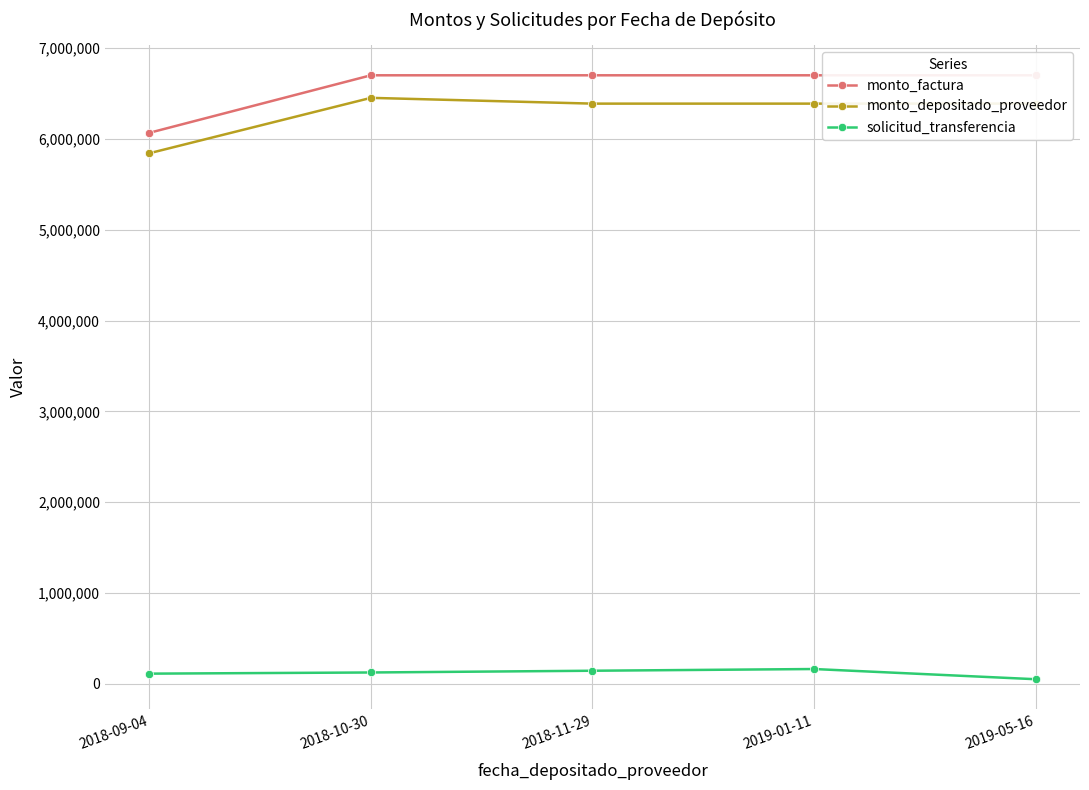

Is it true that monto_factura equals 6066666.7 at 2018-09-04?

True